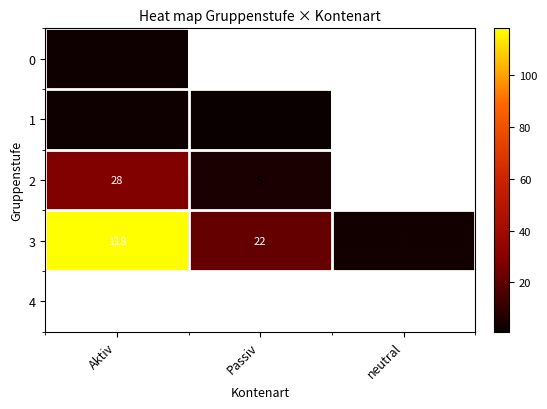

Rank the categories by 3 value from lowest to highest.

neutral, Passiv, Aktiv